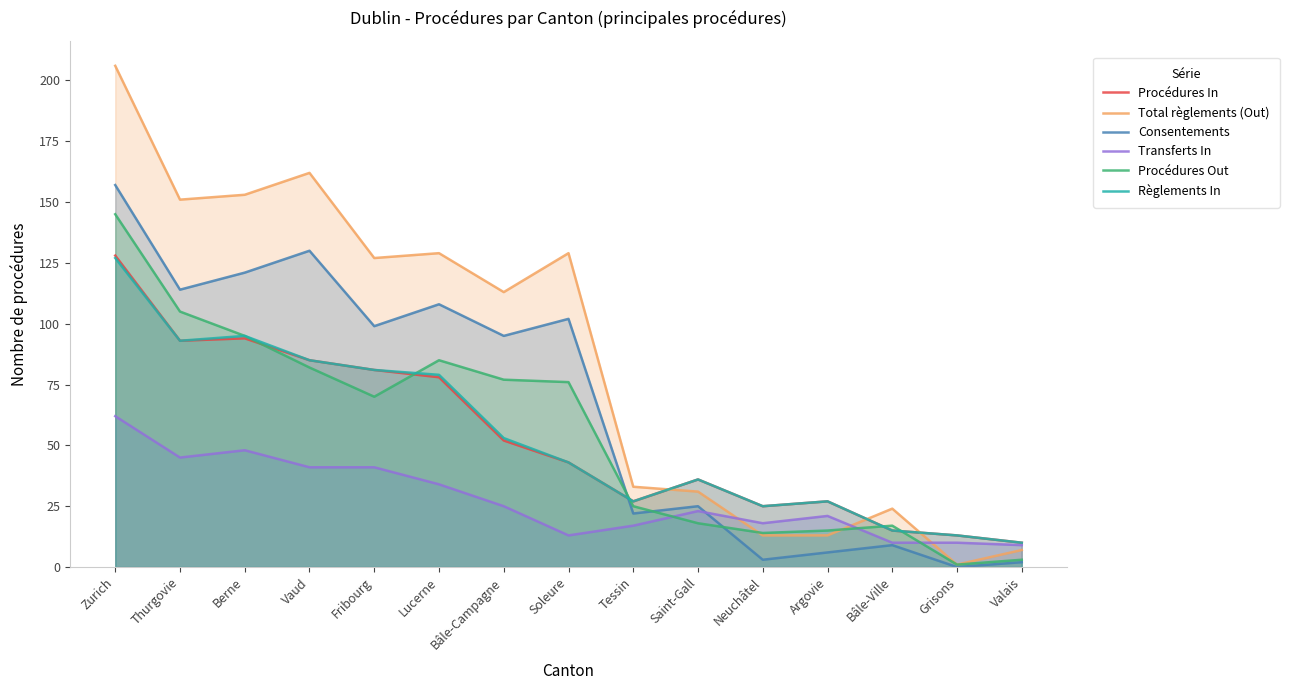

What is the label of the 15th point from the right?

Zurich